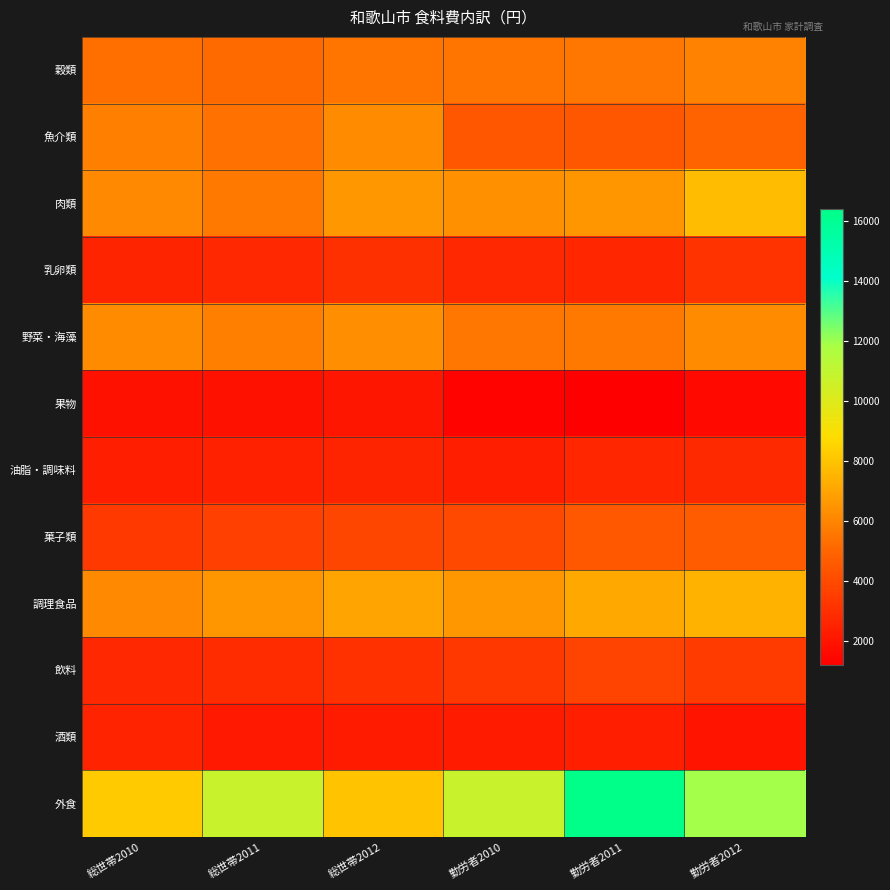

Which label corresponds to the largest value in the chart?

勤労者2011